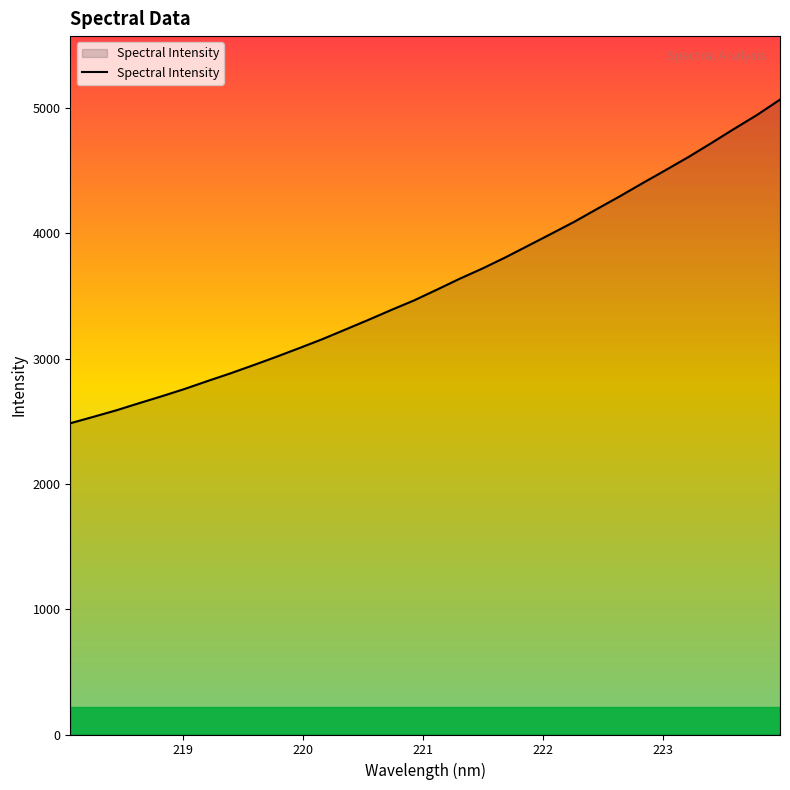

What is the difference between the maximum and minimum values?

2583.7